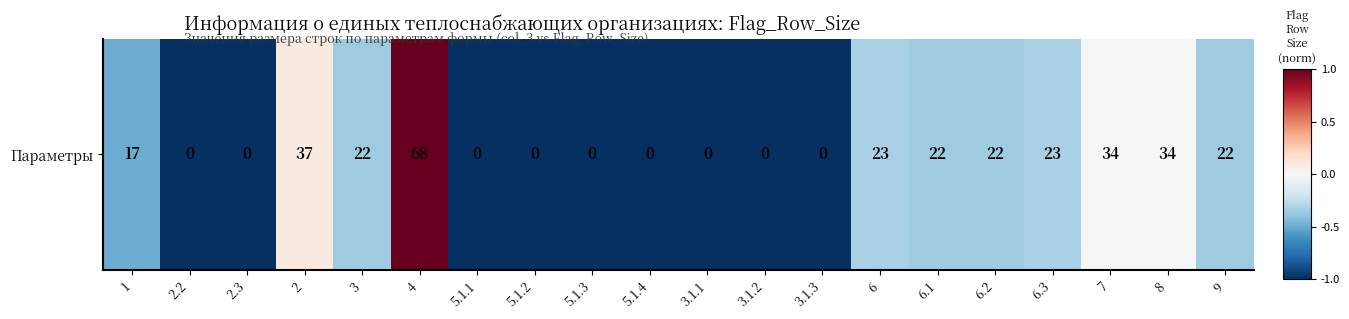

True or false: the data shows -0.3 at 6.

True